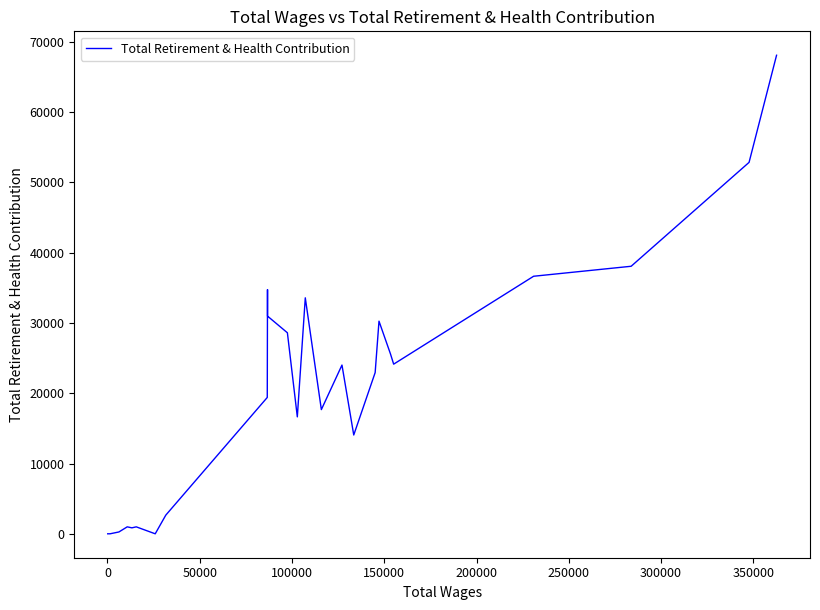

How many values are below 19404?

13